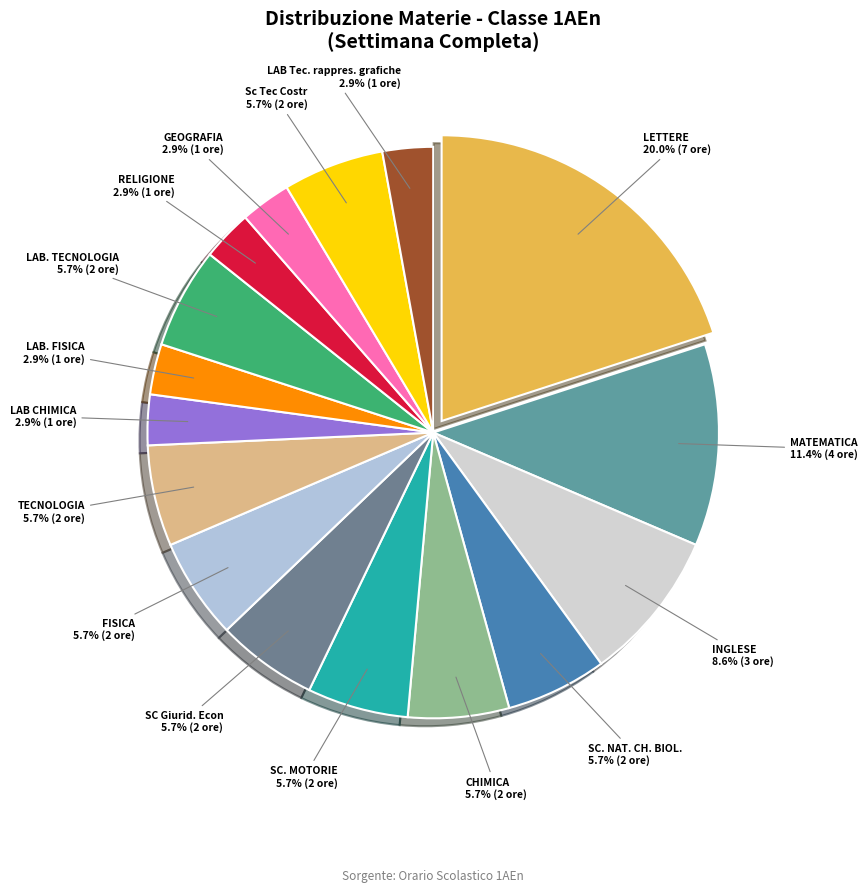

What percentage is the MATEMATICA slice, to the nearest percent?

11%